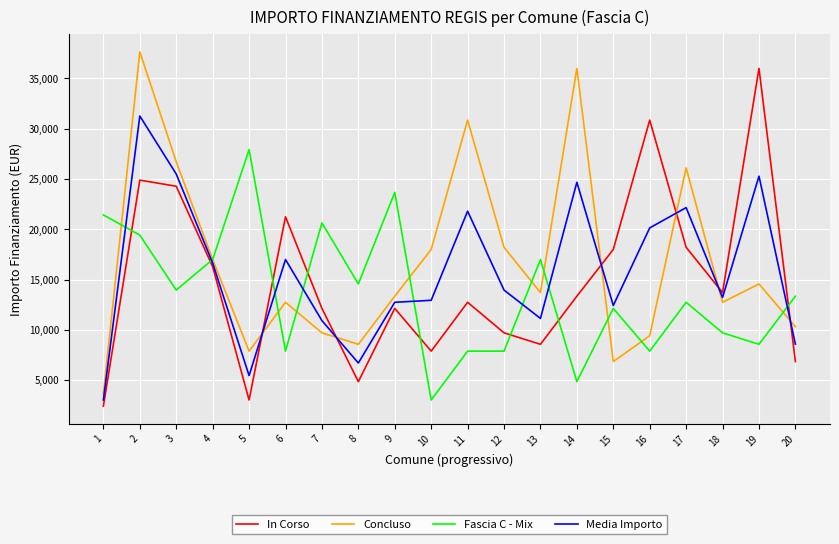

Reading right to left, list all the values displayed in this chart.

In Corso: 6856.0	35994.0	13712.0	18210.0	30852.0	17997.0	13354.0	8570.0	9712.0	12747.0	7891.0	12140.0	4856.0	12140.0	21245.0	3035.0	16283.0	24280.0	24887.0	2428.0
Concluso: 10319.0	14568.0	12747.0	26101.0	9427.0	6856.0	35994.0	13712.0	18210.0	30852.0	17997.0	13354.0	8570.0	9712.0	12747.0	7891.0	16996.0	26708.0	37634.0	3642.0
Fascia C - Mix: 13354.0	8570.0	9712.0	12747.0	7891.0	12140.0	4856.0	16996.0	7891.0	7891.0	3035.0	23673.0	14568.0	20638.0	7891.0	27922.0	16996.0	13961.0	19424.0	21425.0
Media Importo: 8587.5	25281.0	13229.5	22155.5	20139.5	12426.5	24674.0	11141.0	13961.0	21799.5	12944.0	12747.0	6713.0	10926.0	16996.0	5463.0	16639.5	25494.0	31260.5	3035.0